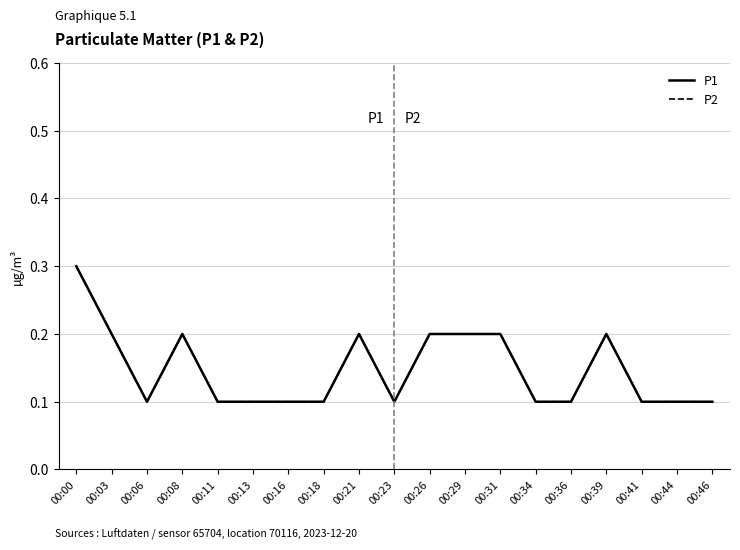

Between 00:39 and 00:29, which is larger?

00:39